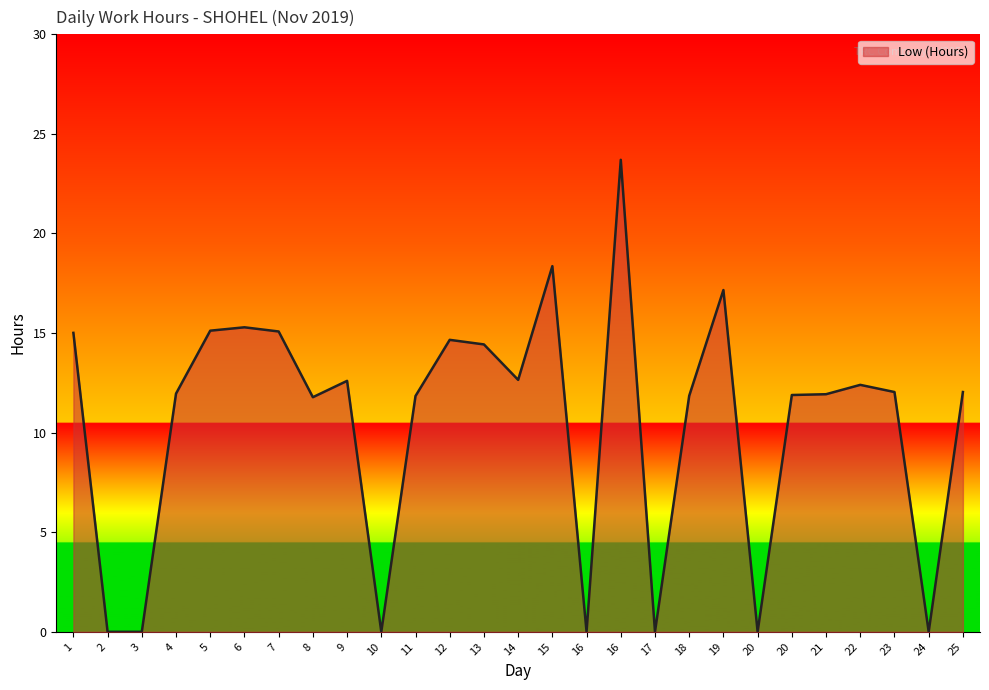

How many lines are shown in the chart?

1